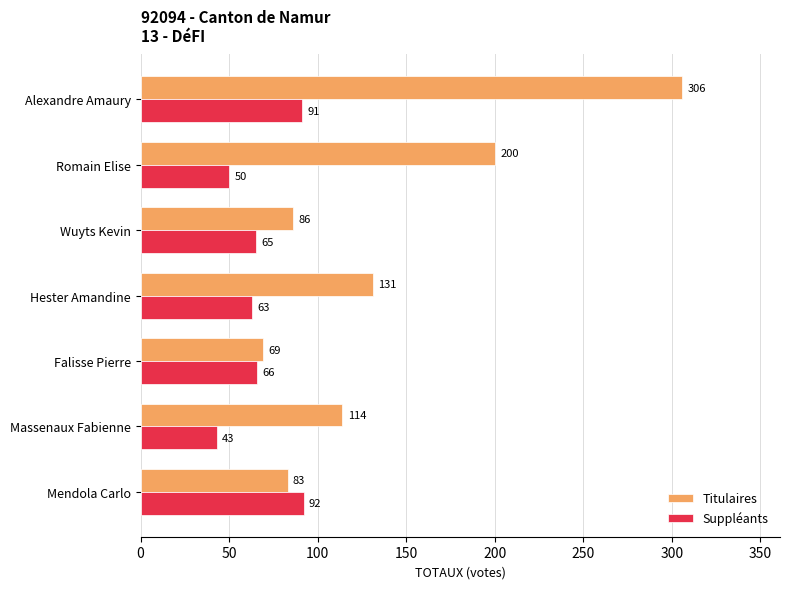

What are all the series names shown in the legend?

Titulaires, Suppléants